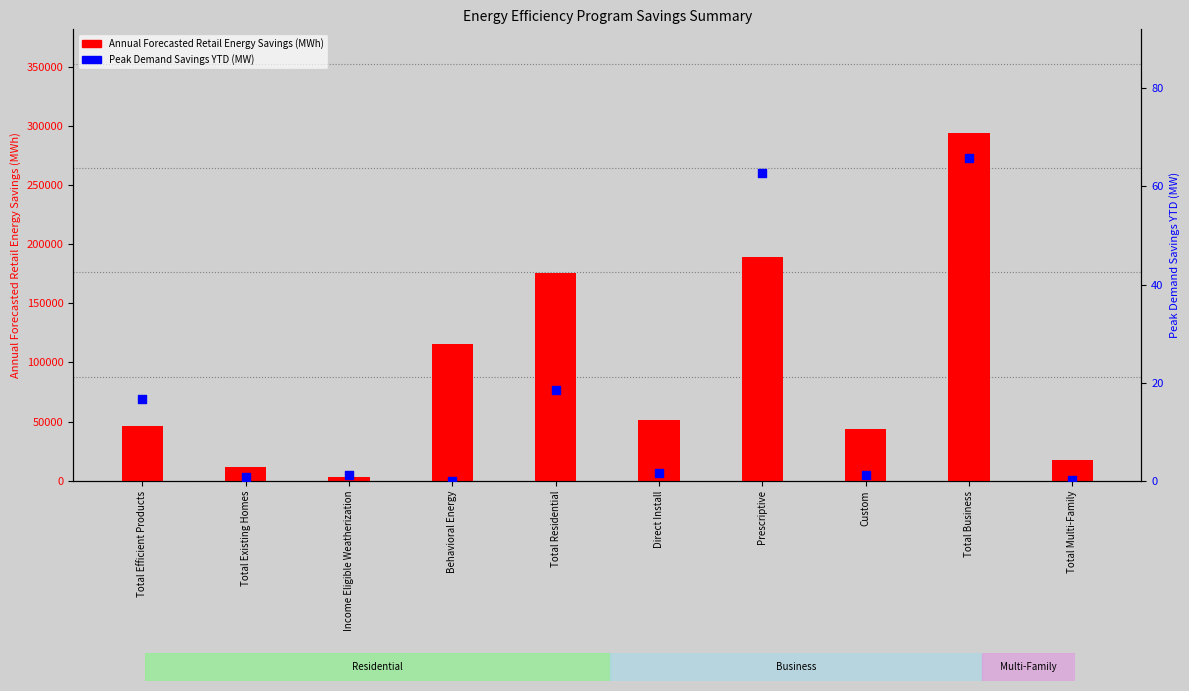

At how many categories does at least one series exceed 198382?

1